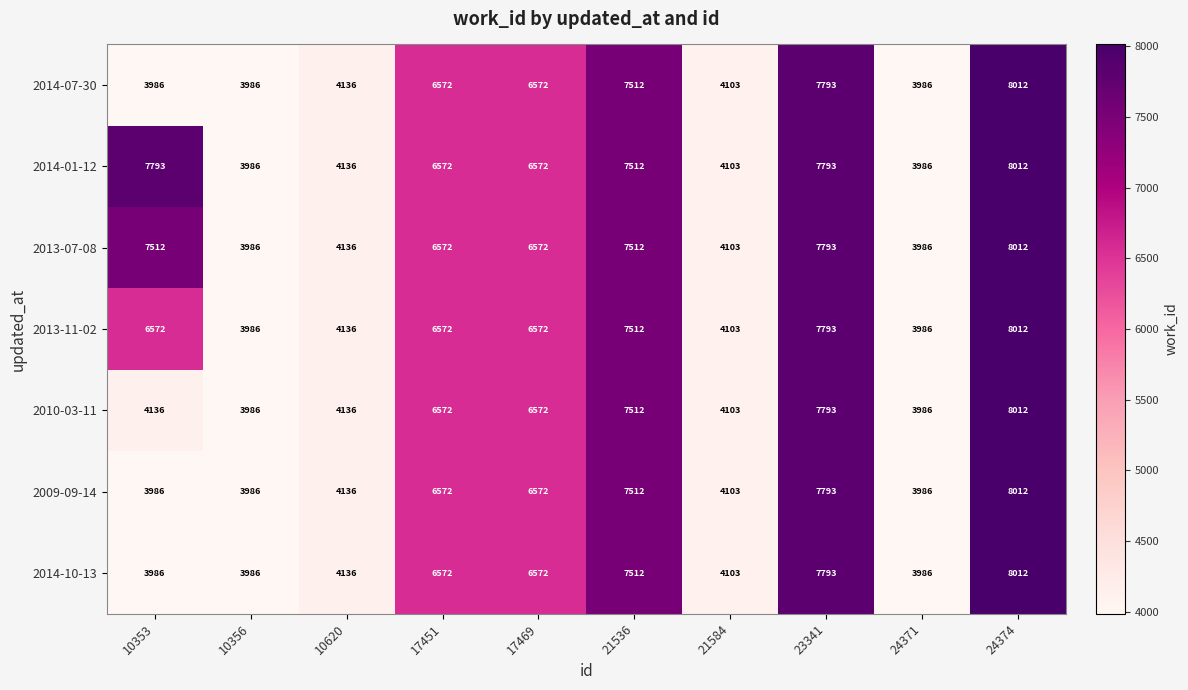

How many values in the 2013-07-08 series are below 6572?

4